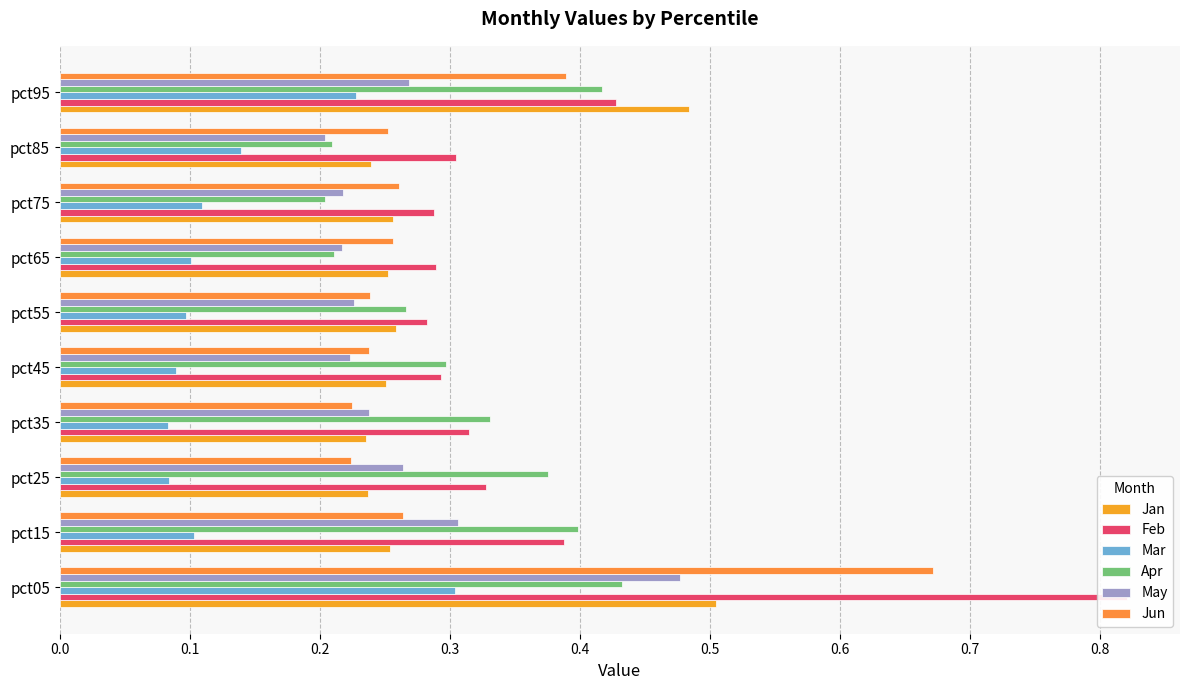

List the series in order of their peak value, highest first.

Feb, Jun, Jan, May, Apr, Mar